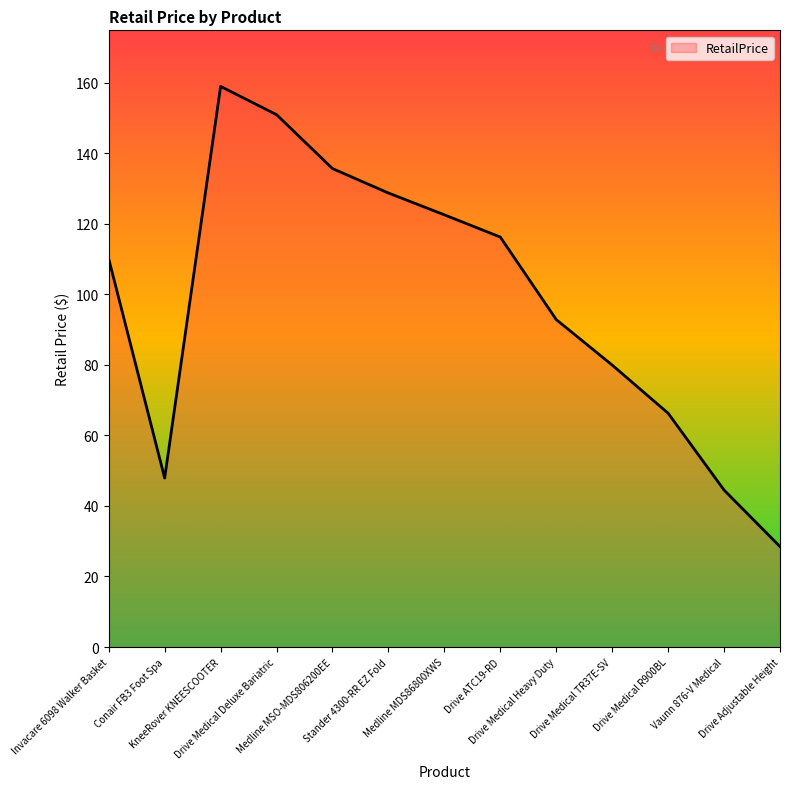

True or false: the data has more than 0 interior local peaks.

True